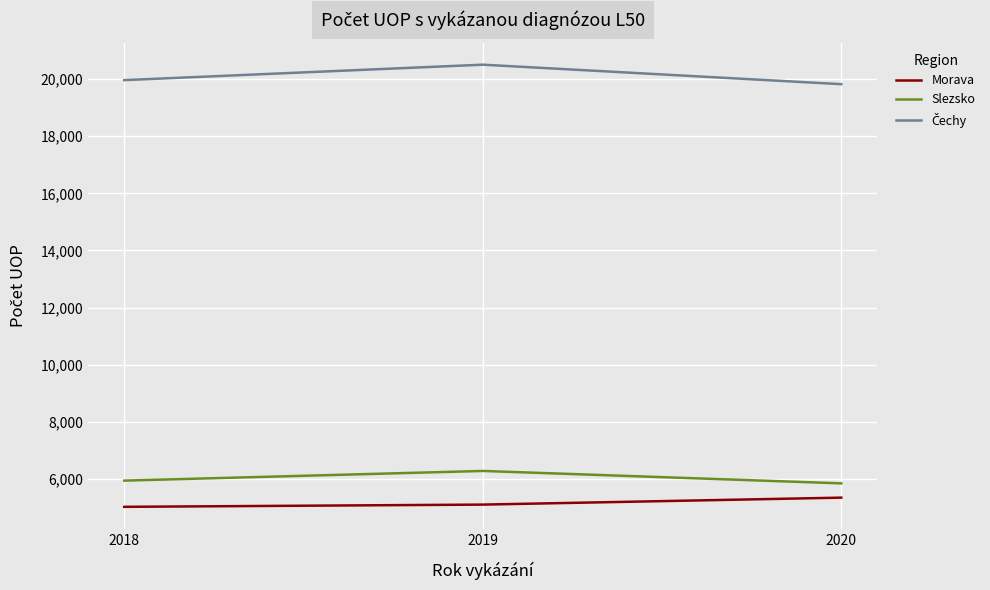

What is the difference between the Slezsko values at 2020 and 2019?

435